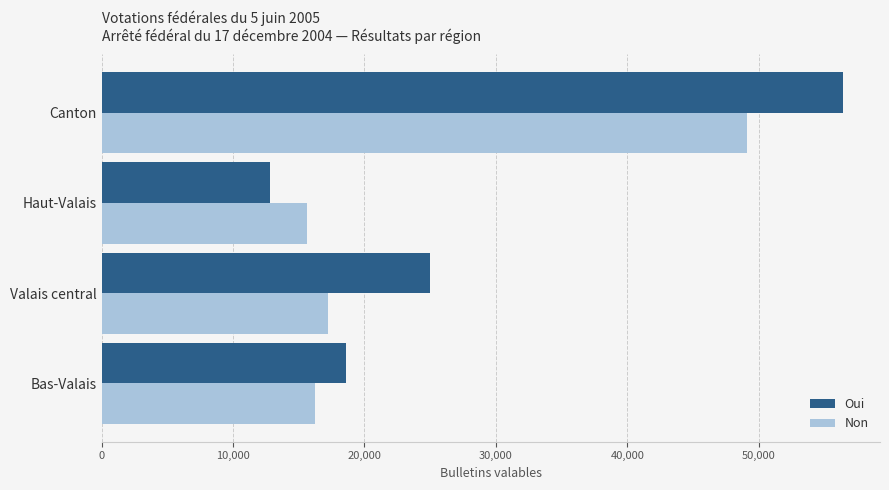

What is the average value of the Oui series?

28204